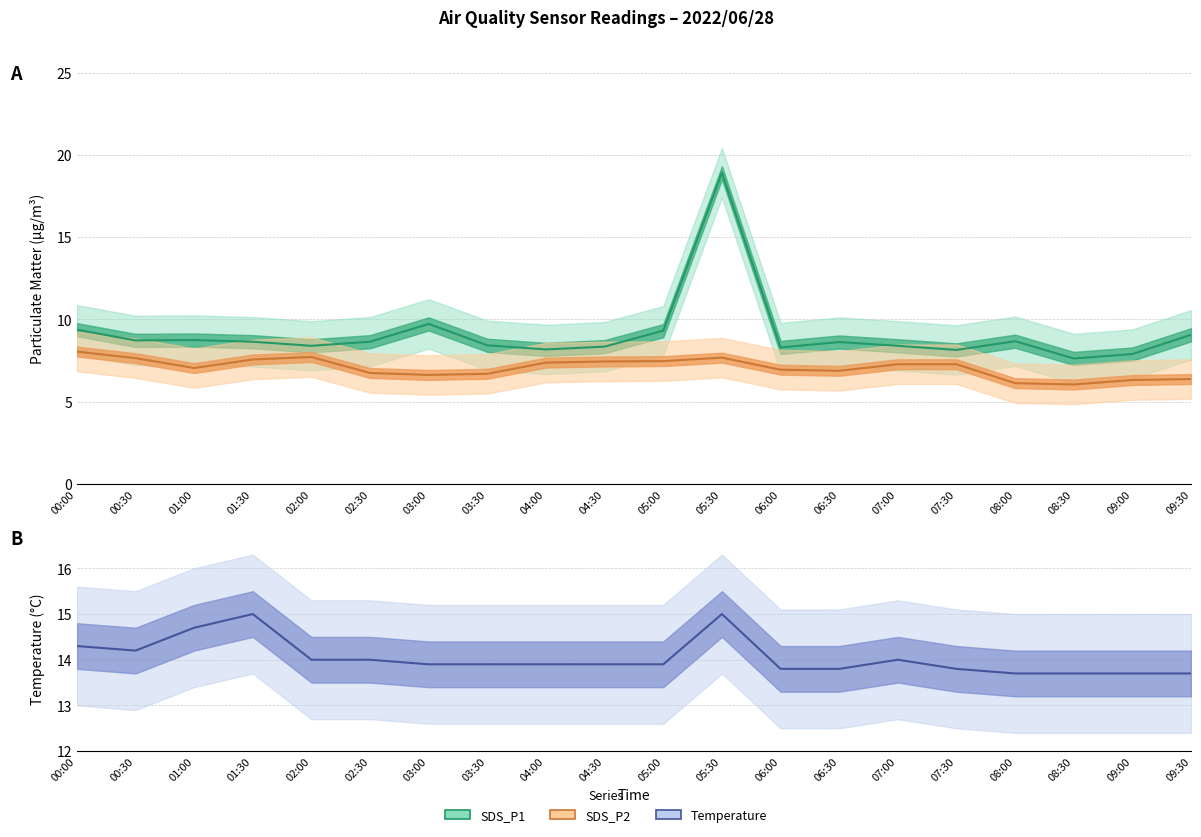

In SDS_P2, how many points are higher than both neighbors (excluding endpoints)?

2